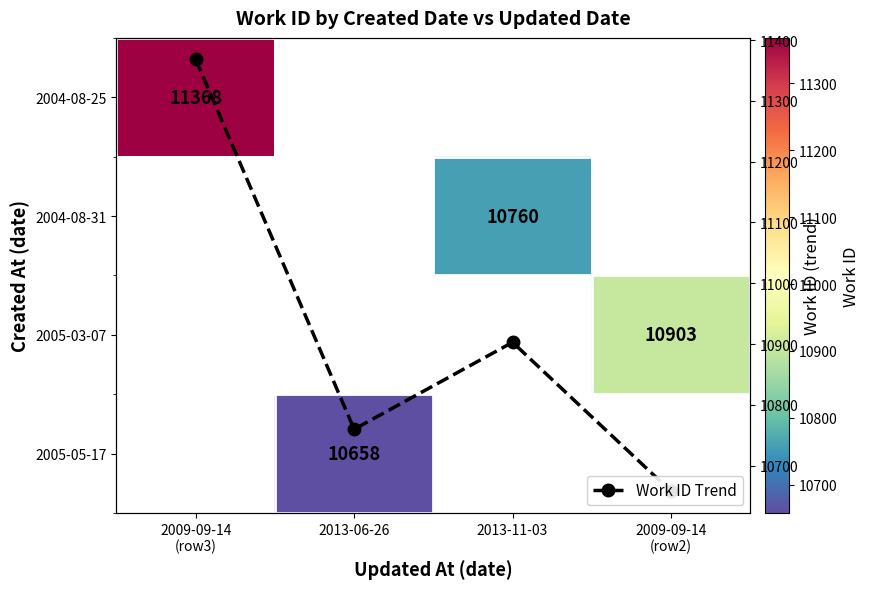

Which series has the largest total across all categories?

Work ID Trend